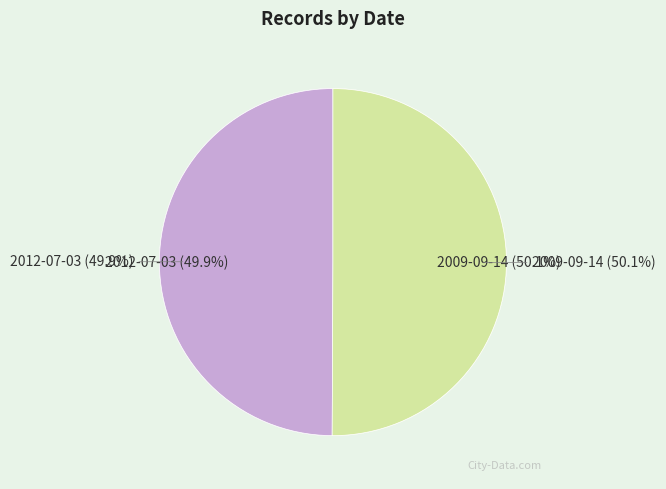

What percentage do 2009-09-14 and 2012-07-03 together represent?

100.0%